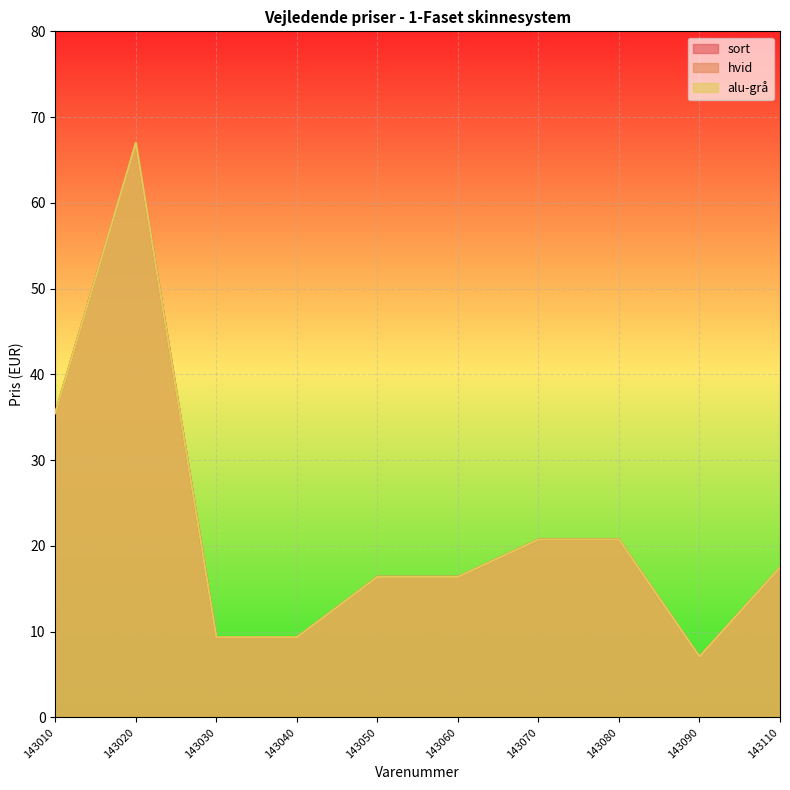

What is the sum of all alu-grå values?

220.1